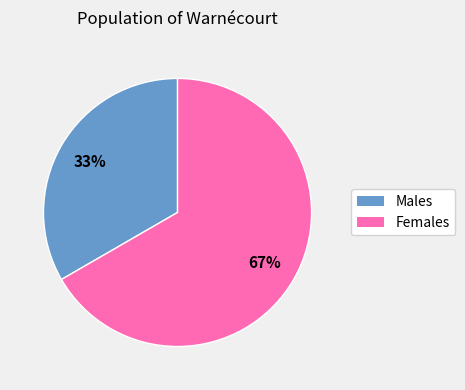

Which slice is the smallest?

Males